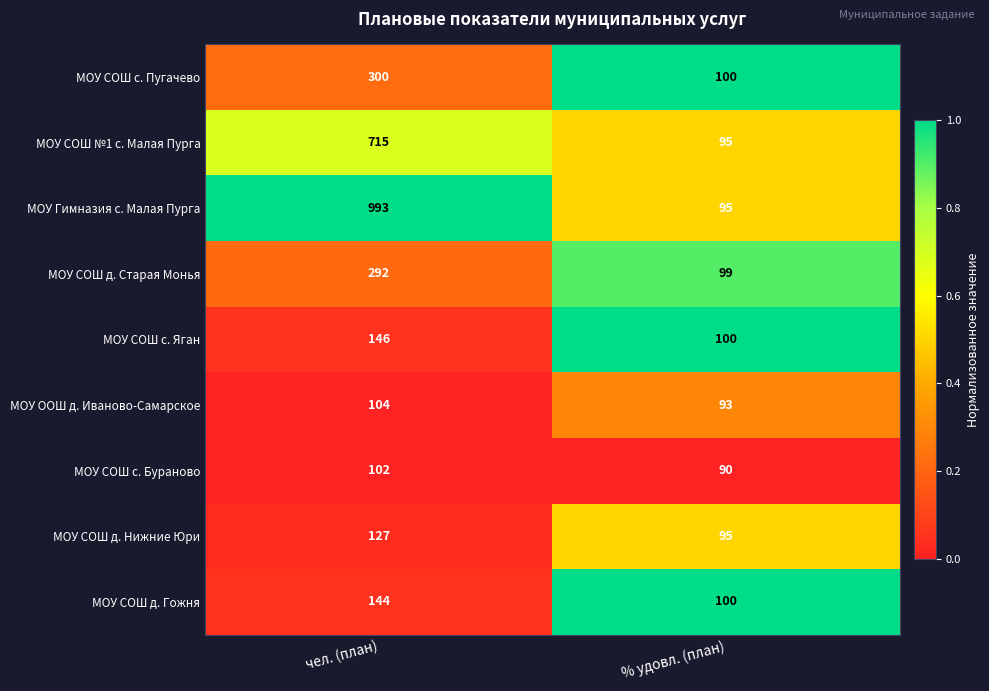

What is the difference between the МОУ СОШ №1 с. Малая Пурга values at чел. (план) and % удовл. (план)?

620